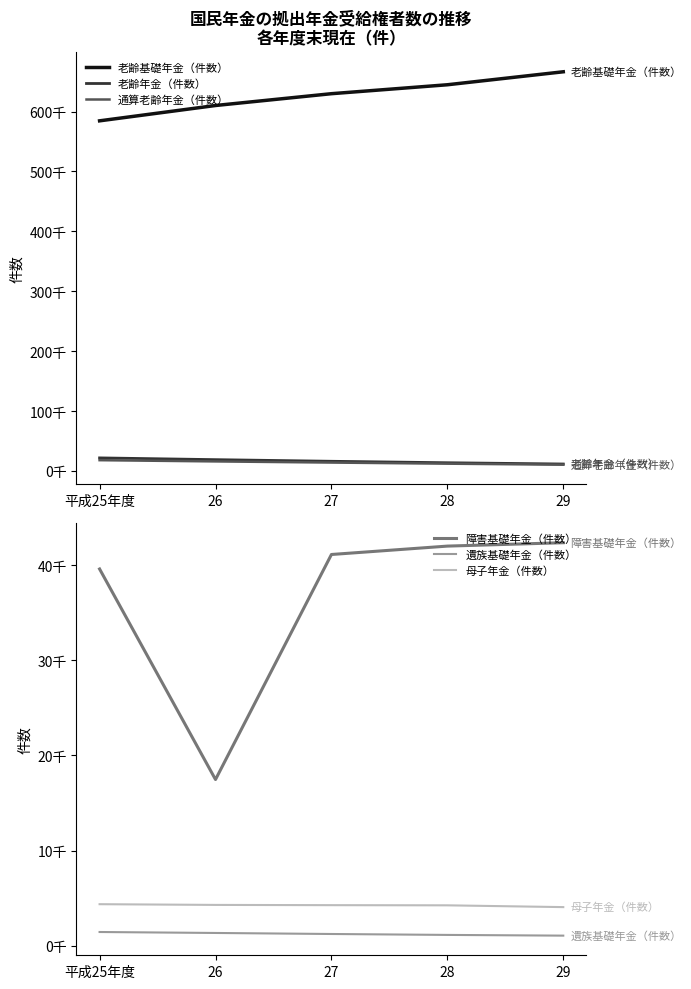

Rank the series by their maximum value, from lowest to highest.

遺族基礎年金（件数）, 母子年金（件数）, 通算老齢年金（件数）, 老齢年金（件数）, 障害基礎年金（件数）, 老齢基礎年金（件数）